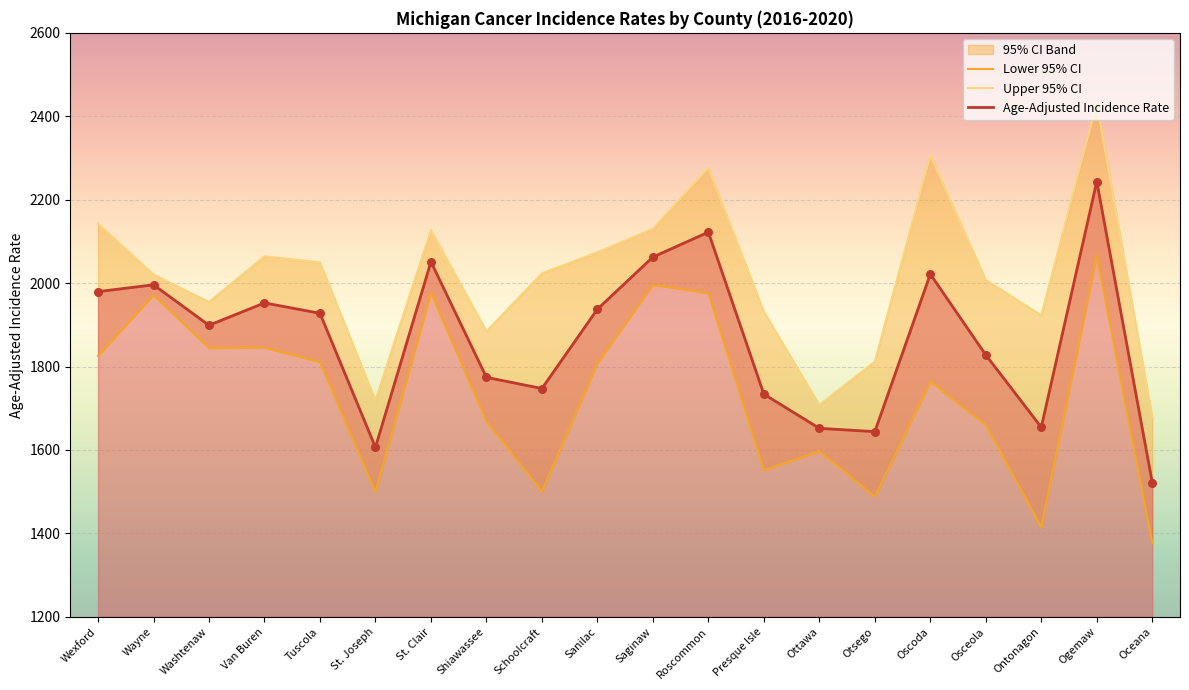

Which series has the widest spread of Y values?

Upper 95% CI